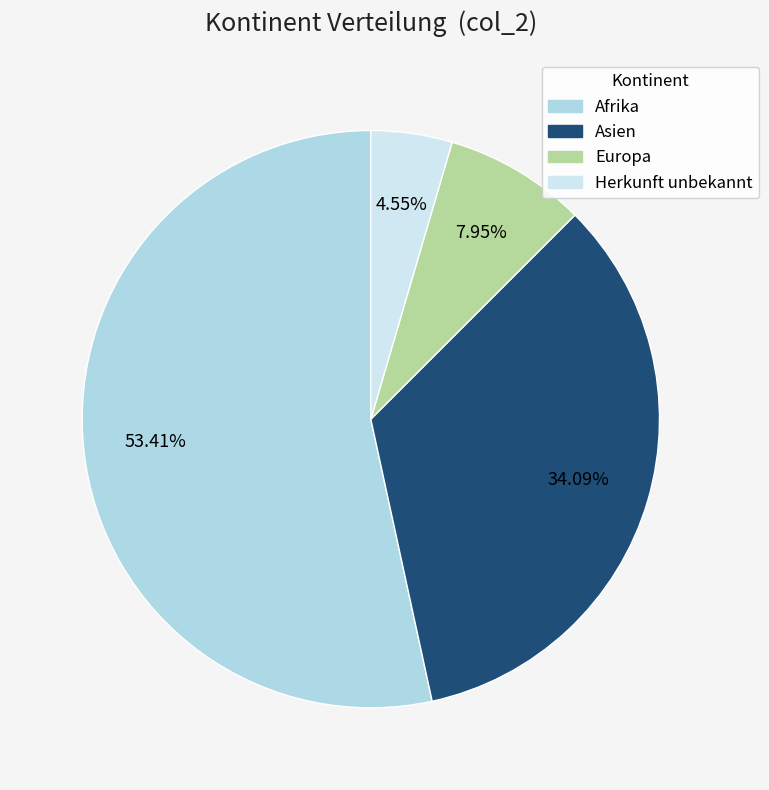

Is there any slice that represents more than half of the pie?

Yes